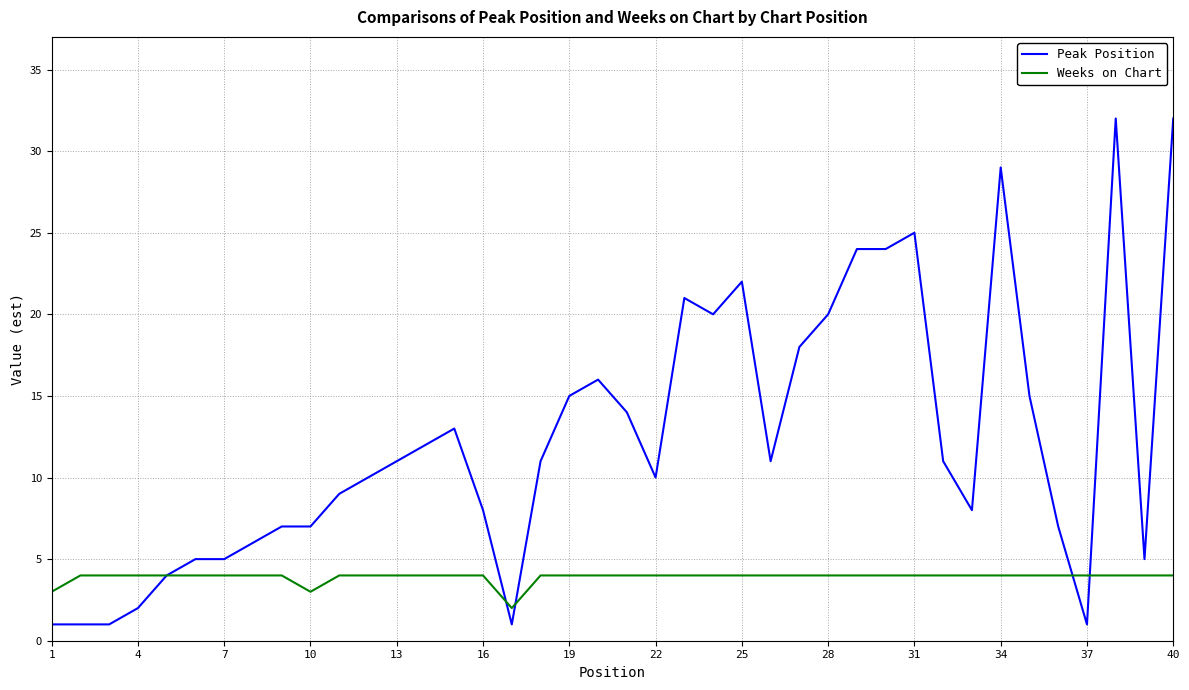

List the series in order of their peak value, highest first.

Peak Position, Weeks on Chart